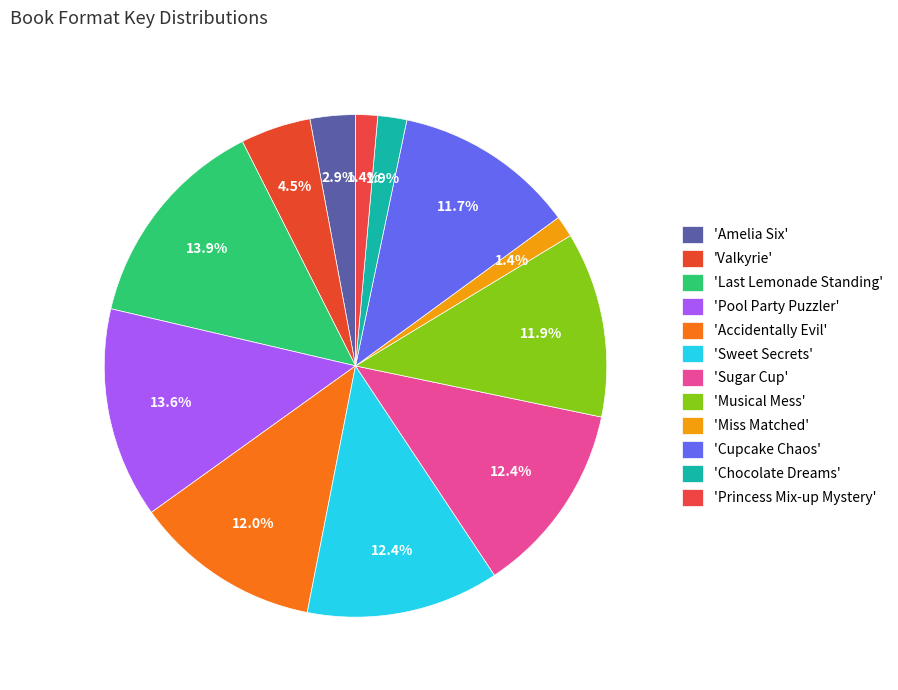

How many slices are in this pie chart?

12